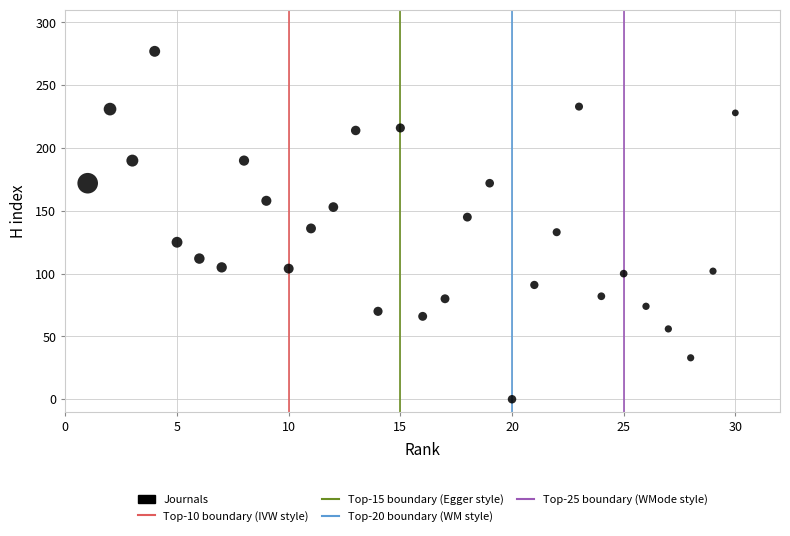

What is the range of X values (max minus min)?

29